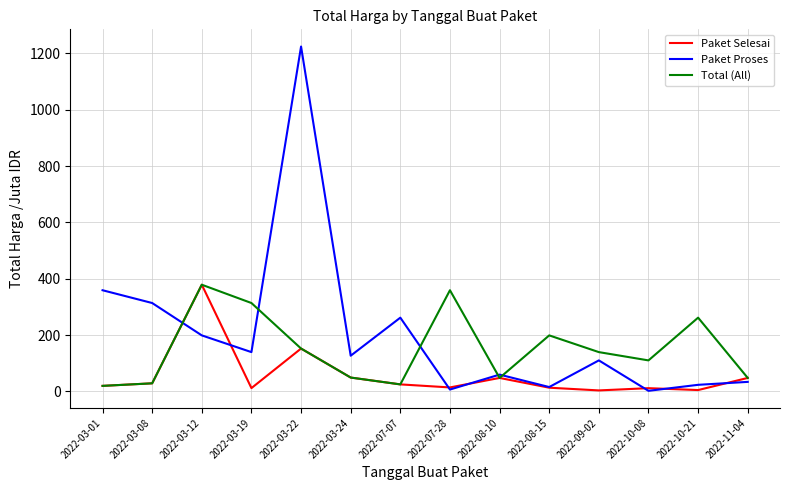

What is the sum of all Total (All) values?

2136.6